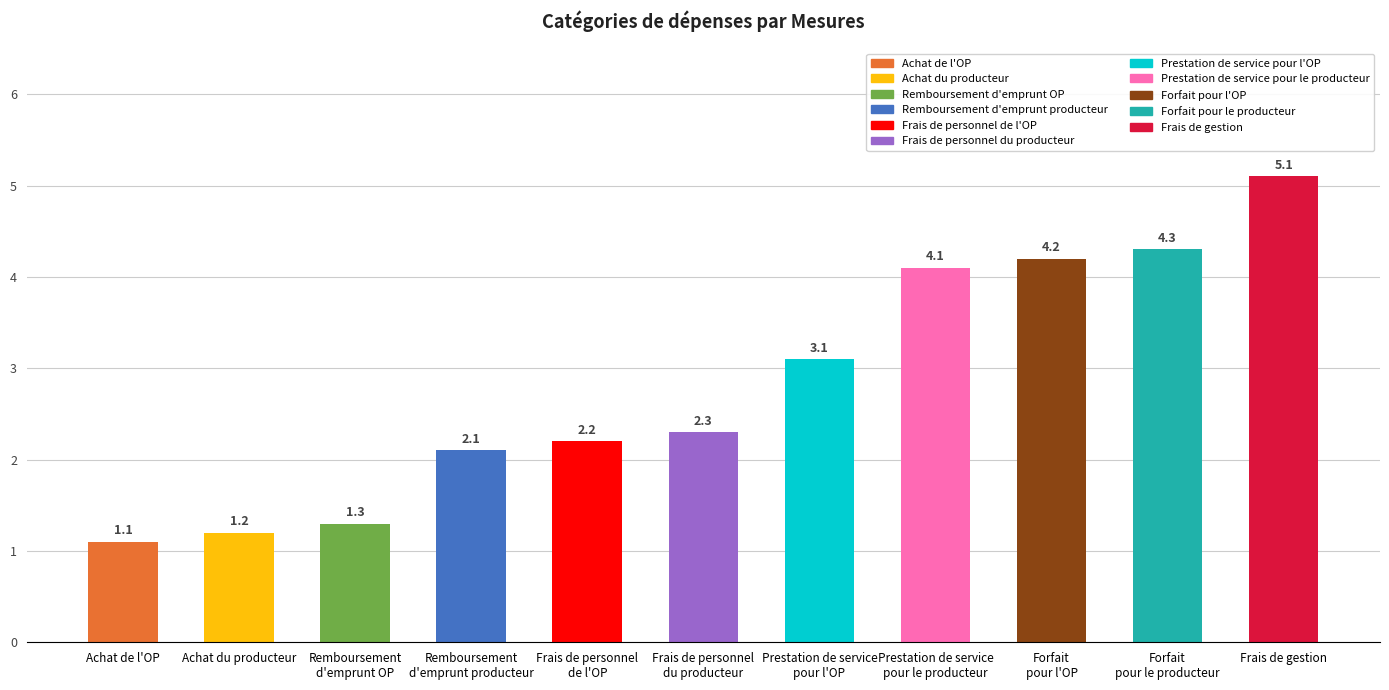

Which category has the lowest value across all series?

Achat de l'OP